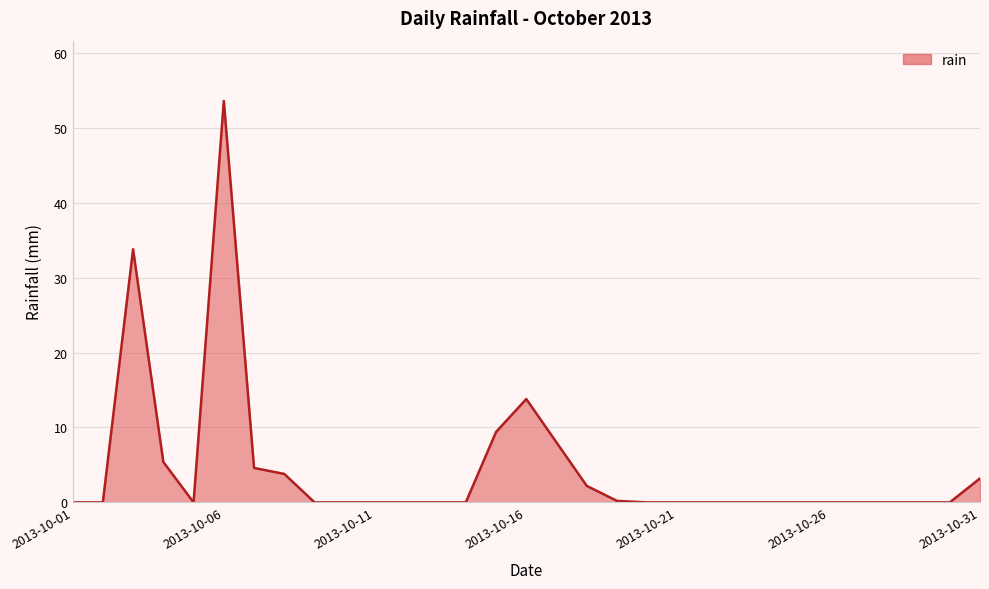

What is the greatest value displayed?

53.6